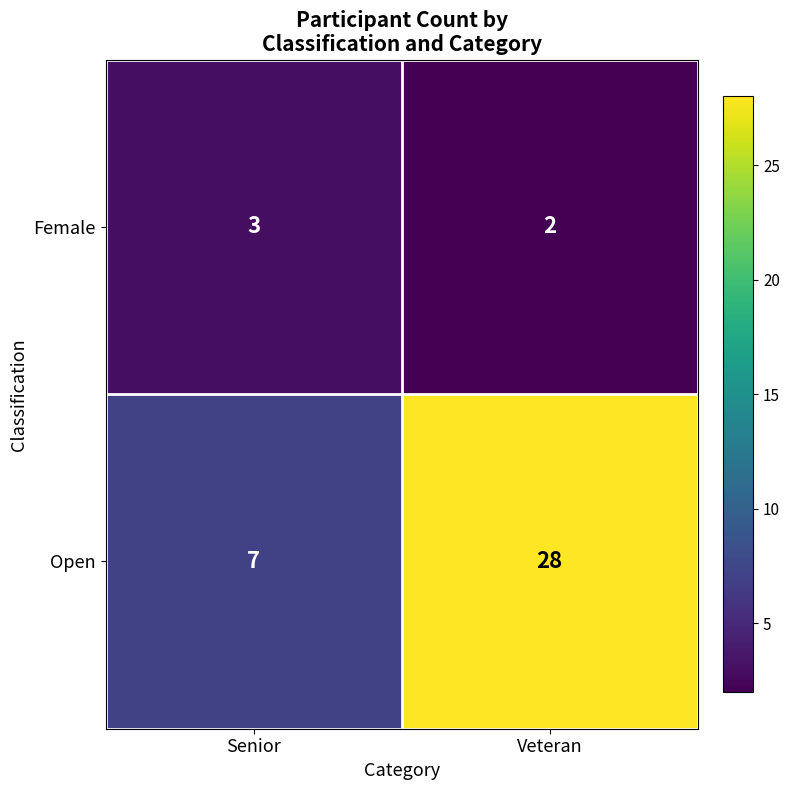

Which series changed the most between Senior and Veteran?

Open